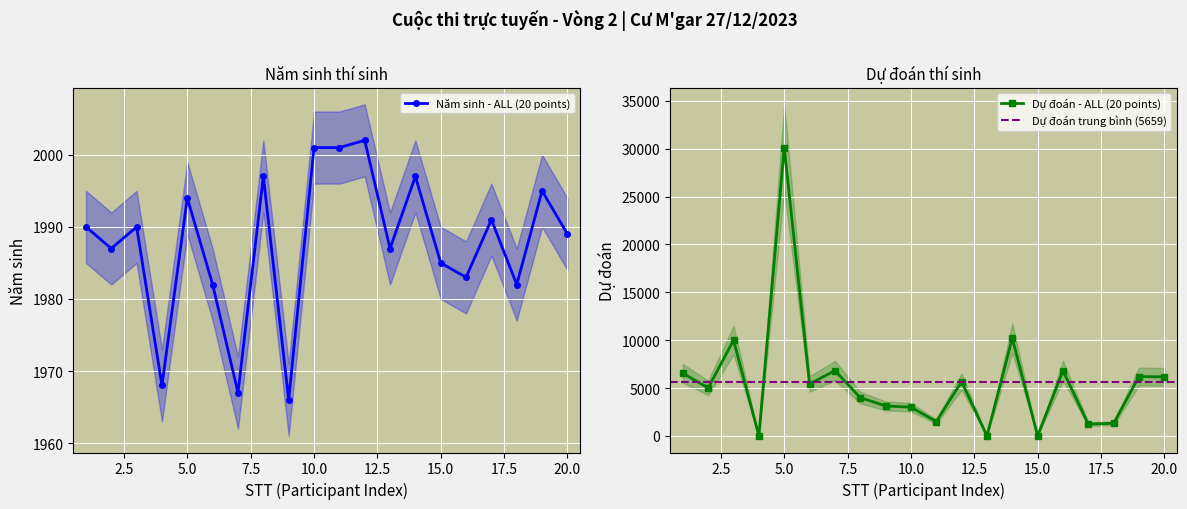

What is the average value of the Dự đoán (Prediction, scaled) series?

5659